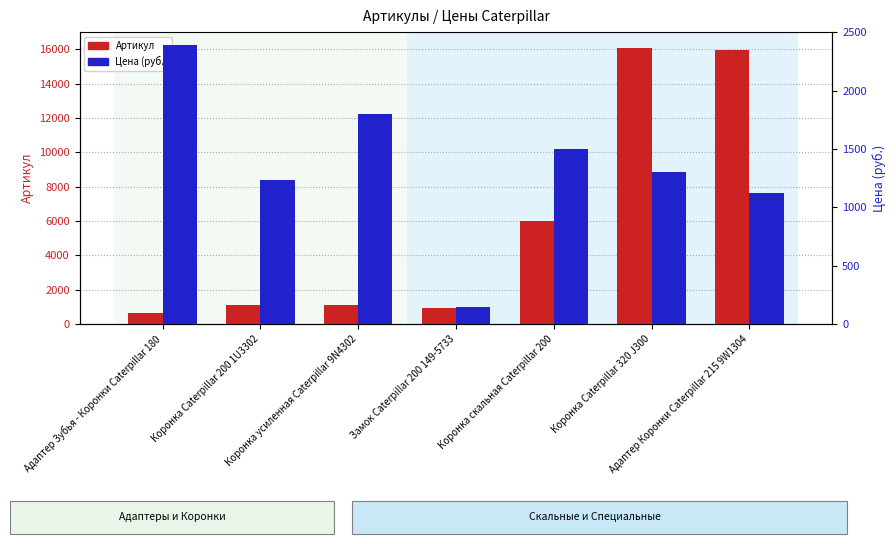

At Коронка скальная Caterpillar 200, list the series in order from smallest to largest.

Цена (руб.), Артикул